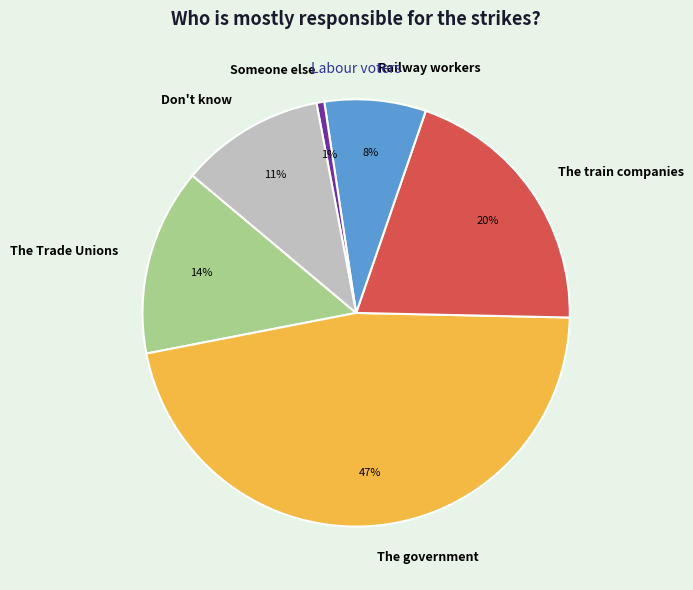

To the nearest percent, what is the difference between the largest and smallest slice percentages?

46%